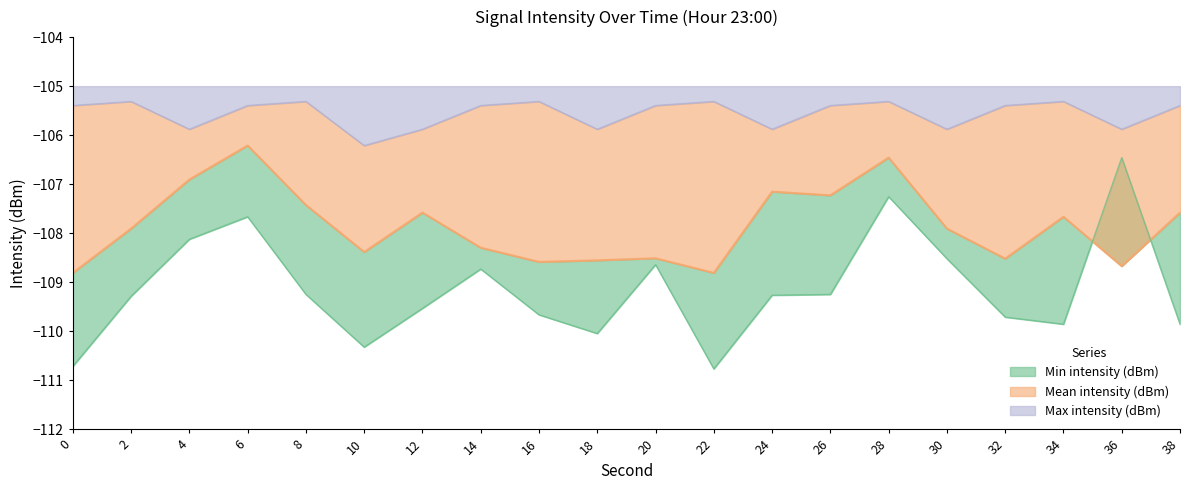

Which has a higher value, 10 or 32?

32